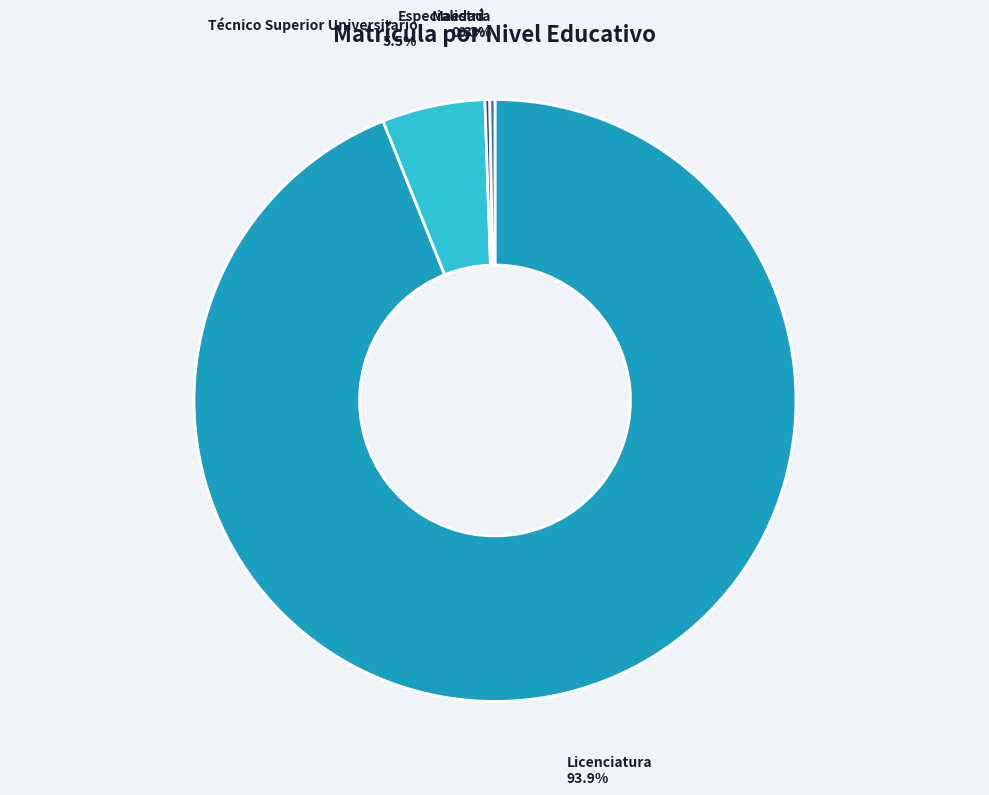

Which slice is the largest?

Licenciatura